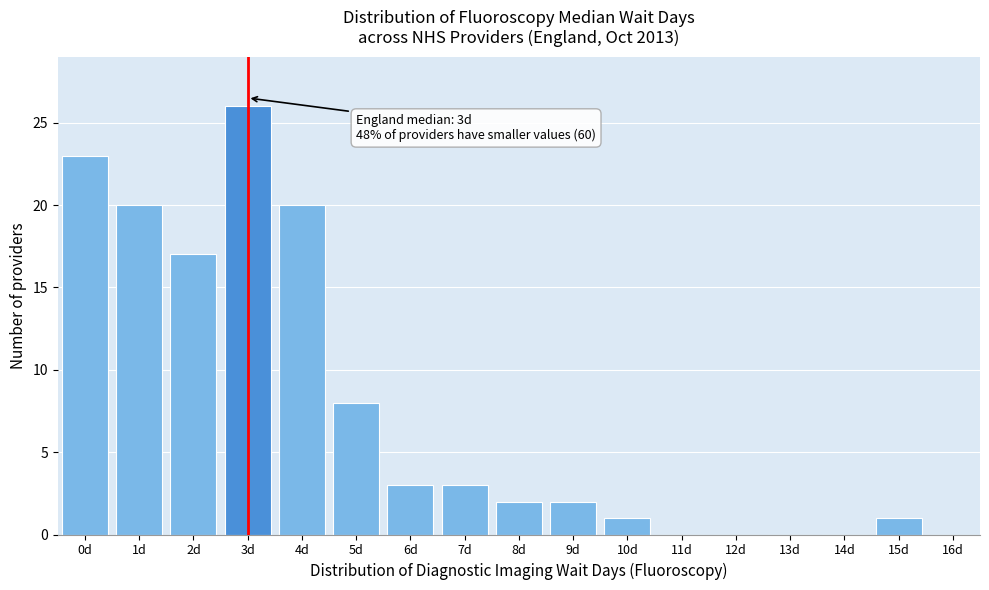

Over which range of the x-axis is the bar tallest?

2.5 to 3.5